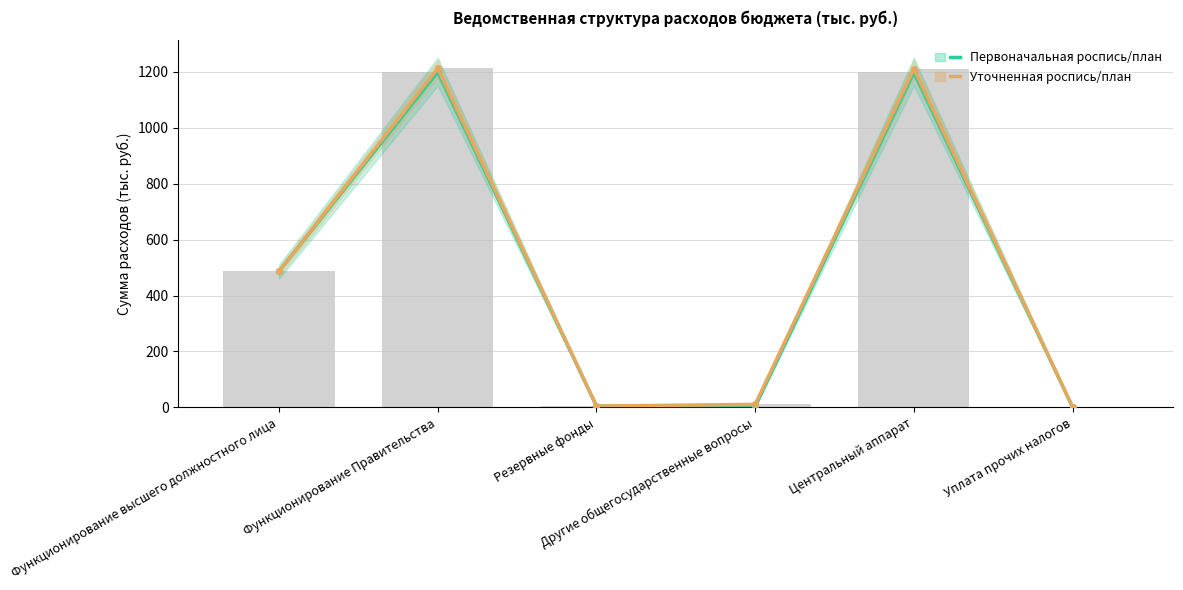

Which series has the largest range (max minus min)?

Уточненная роспись/план